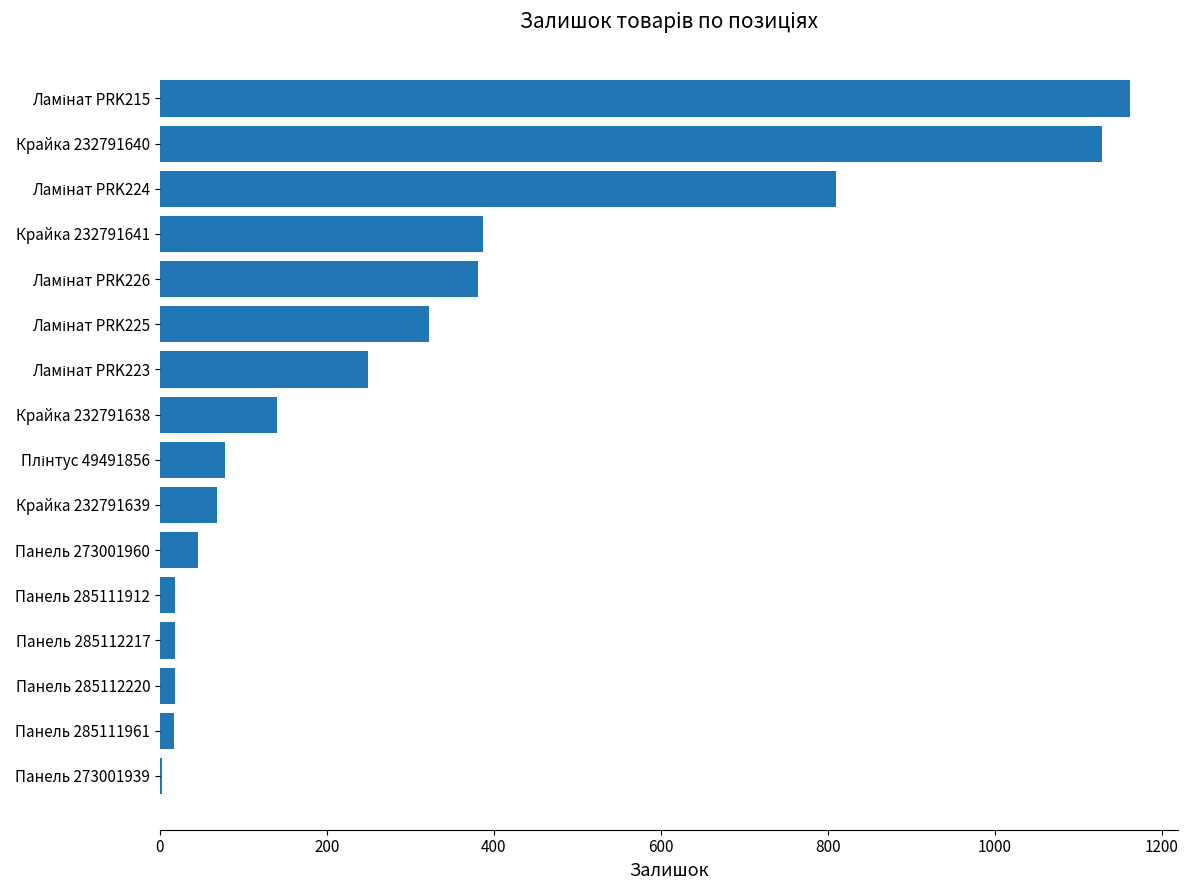

True or false: the data shows 18 at Панель 285112217.

True